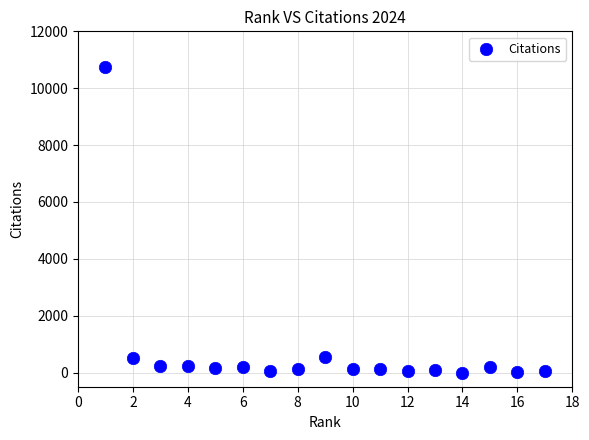

What is the range of Y values (max minus min)?

10741